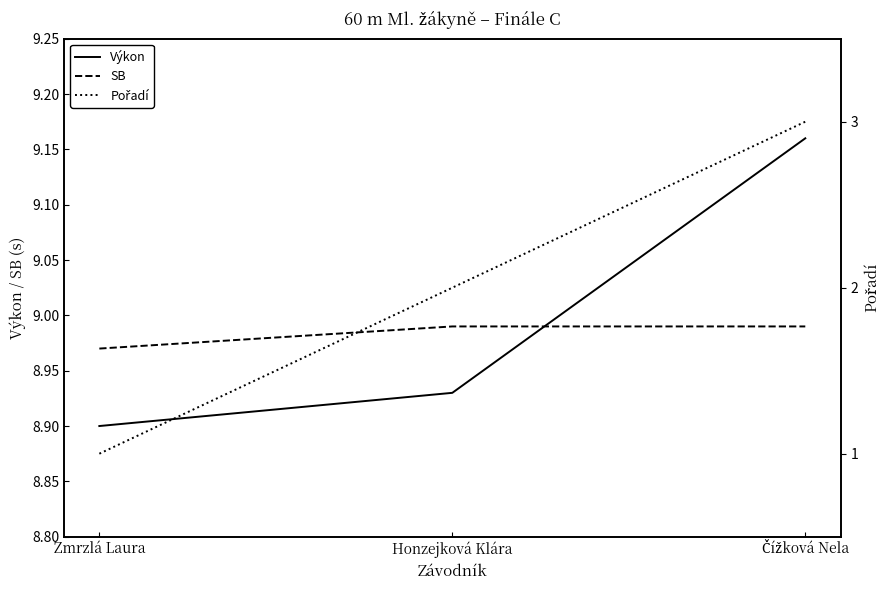

What is the highest value of the SB series?

9.0